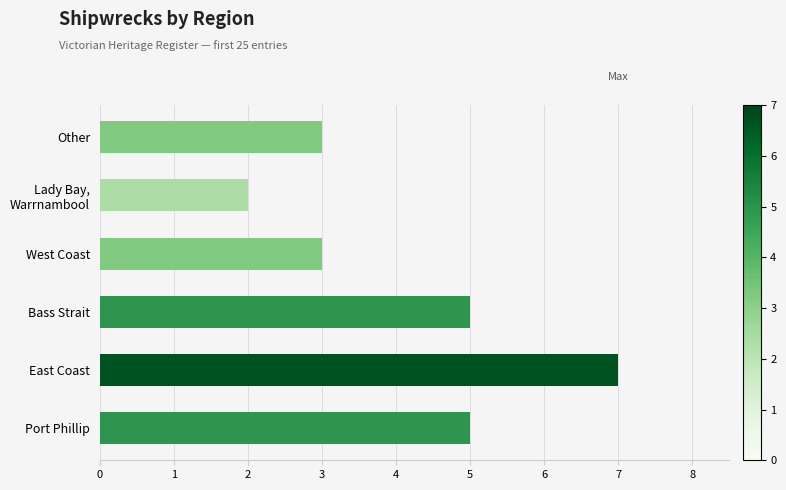

The value at East Coast is 4. True or false?

False